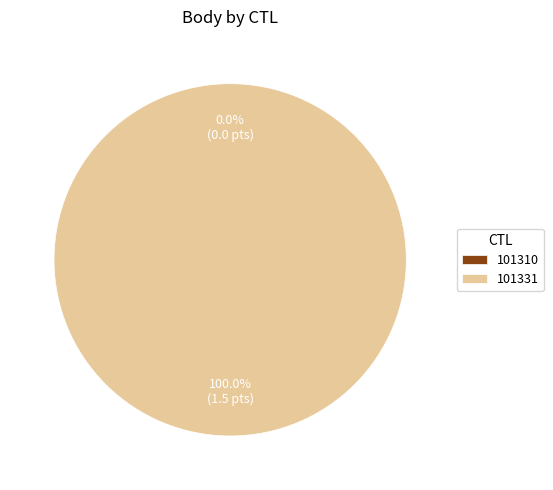

Which has a higher value, 101331 or 101310?

101331